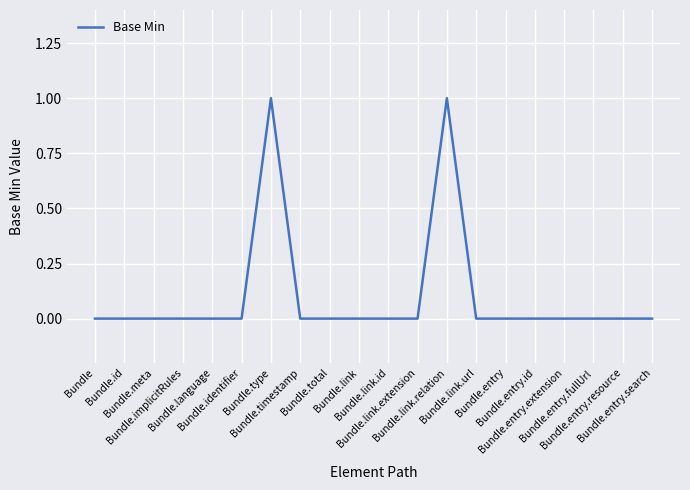

Does the chart have visible grid lines?

Yes